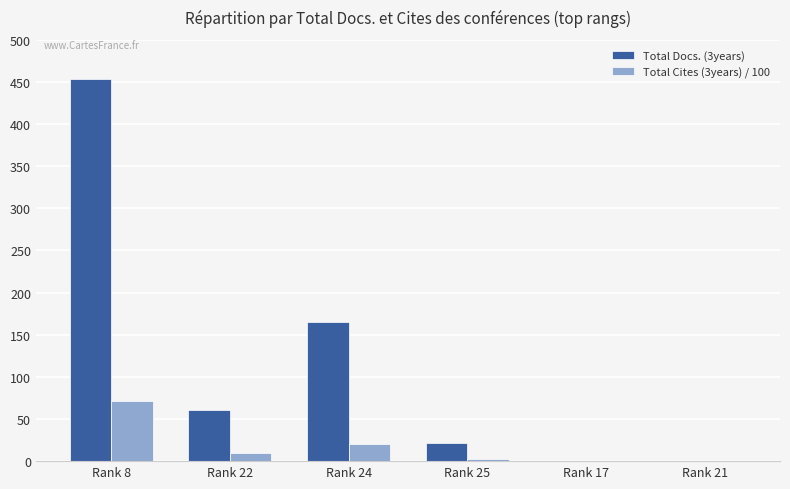

At which category is the sum across all series the highest?

Rank 8